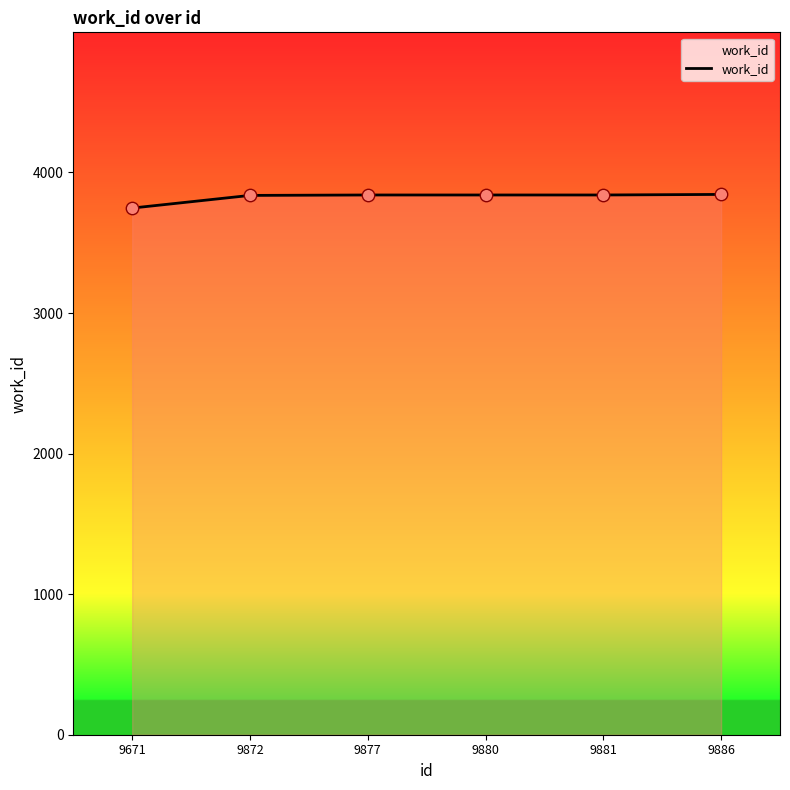

What is the ratio of the value at 9881 to the value at 9872?

1.0